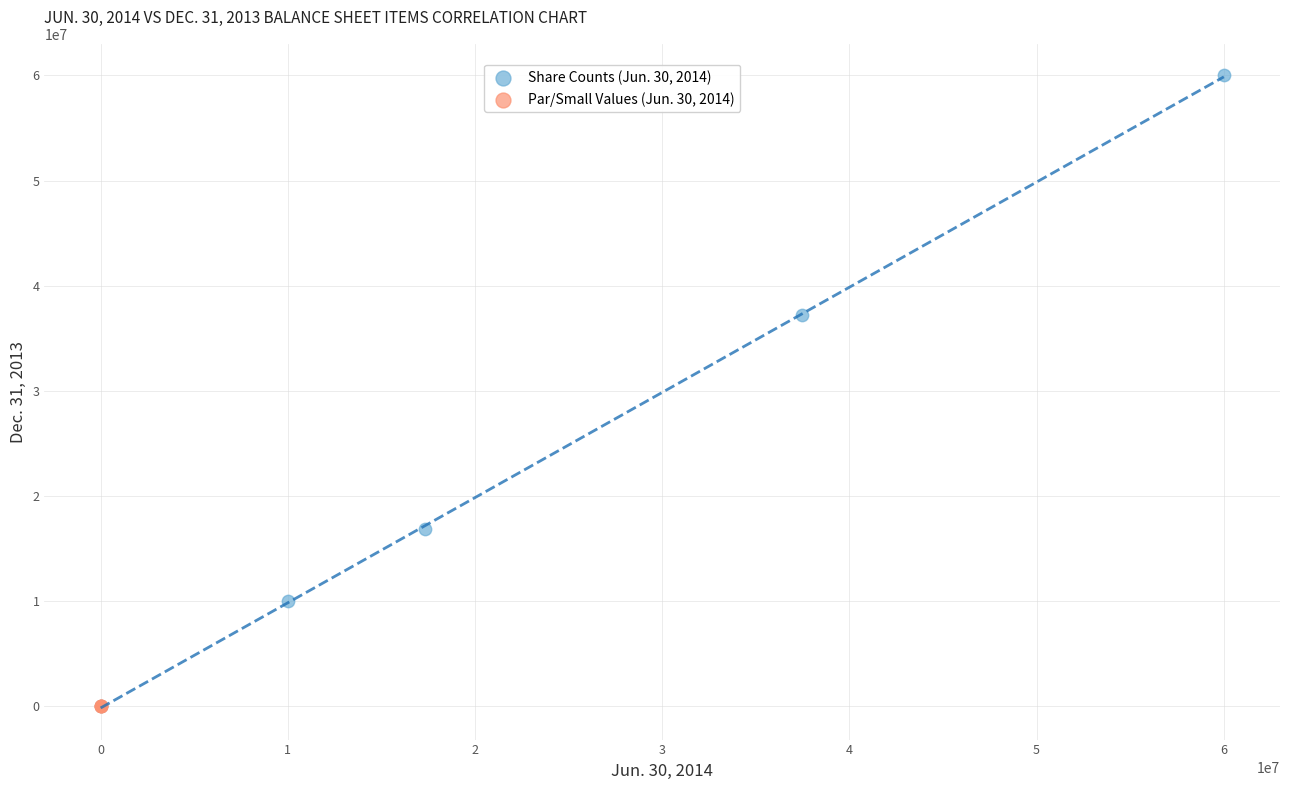

Which series has the largest Y range (max minus min)?

Share Counts (Jun. 30, 2014)